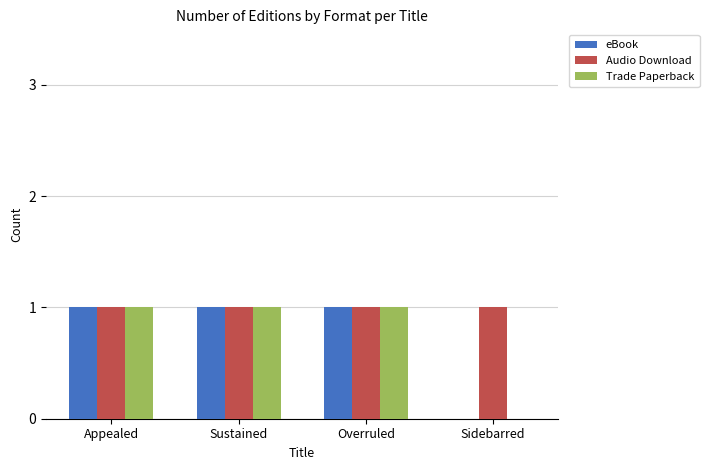

The Audio Download series shows 1 at Appealed. True or false?

True